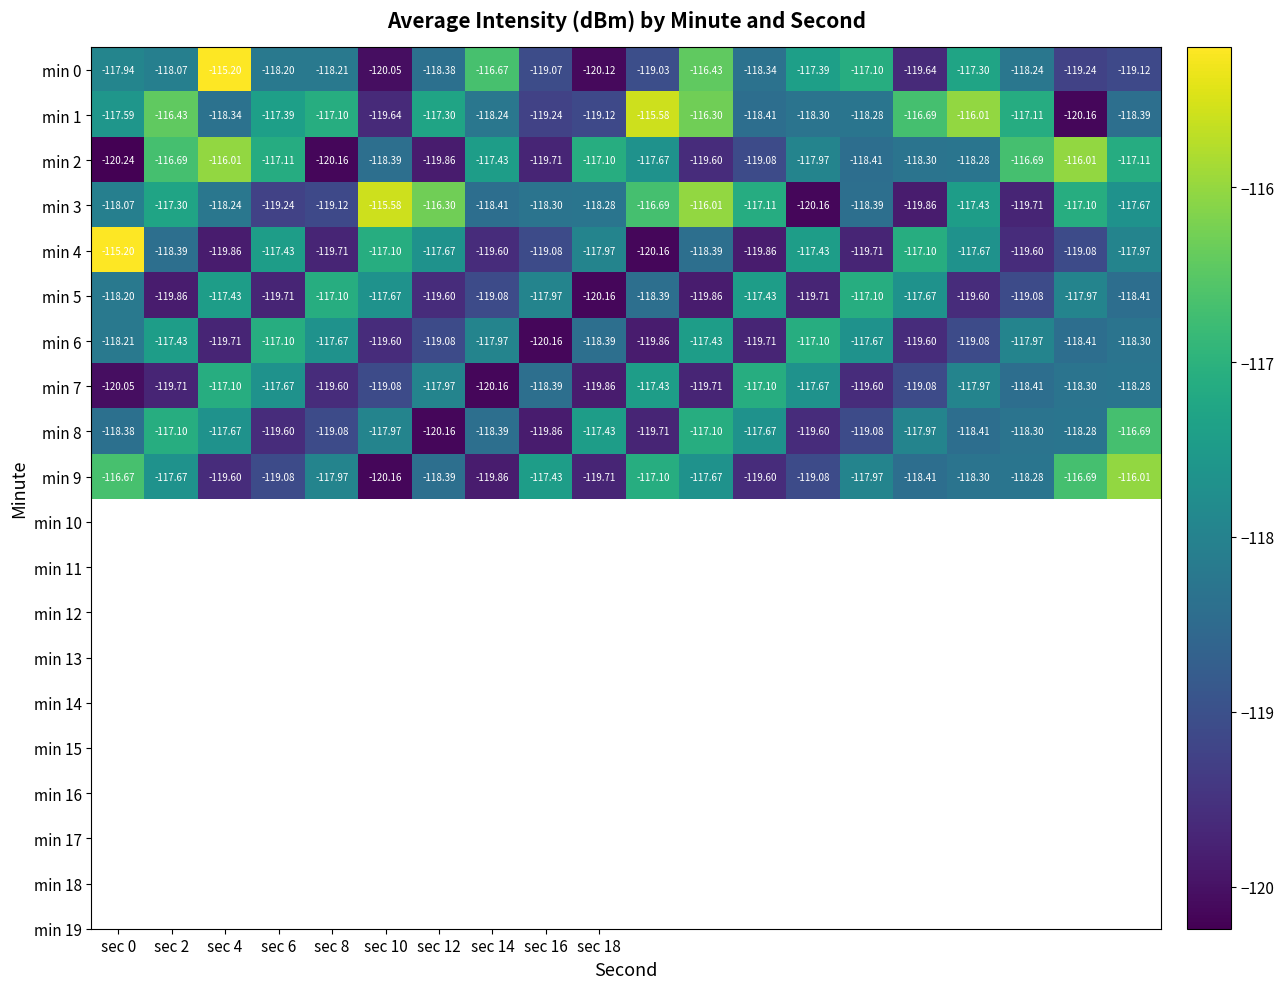

How many data points does each series have?

20